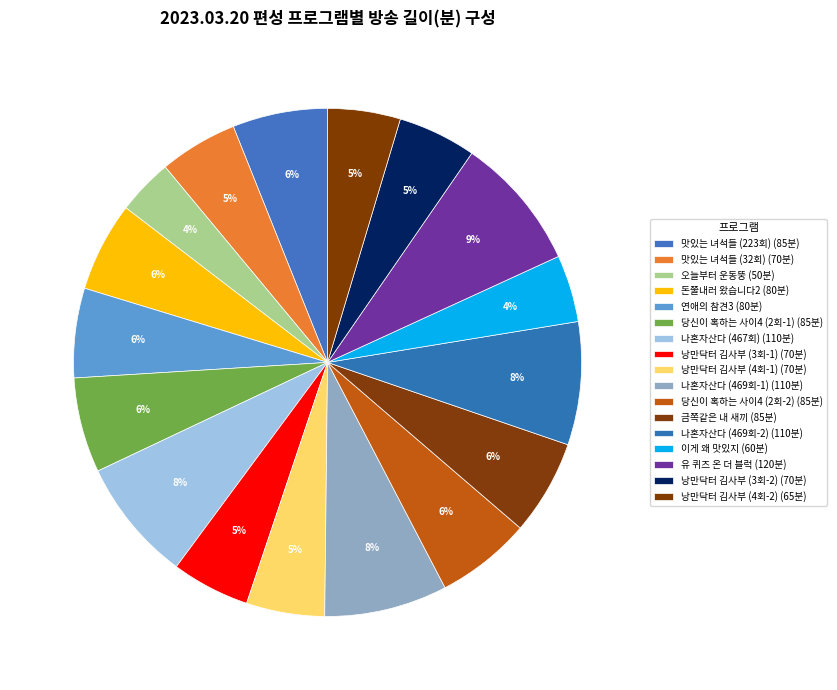

Is 맛있는 녀석들 (223회) the majority of the pie?

No